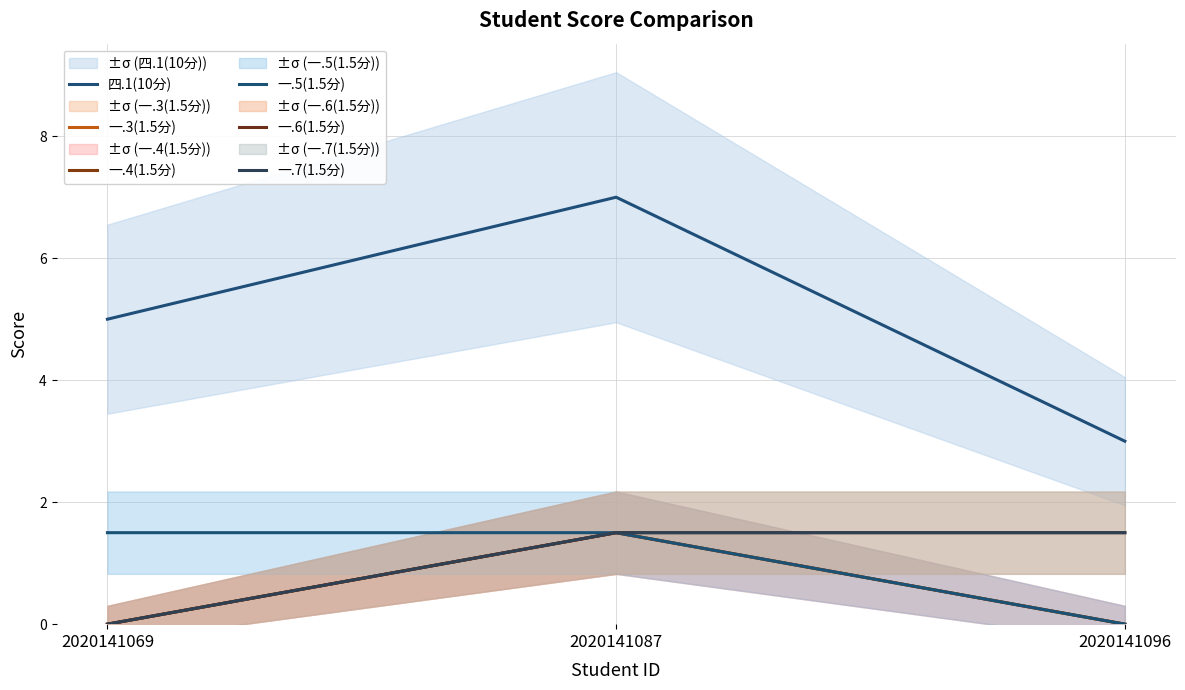

At which category does the chart reach its peak across all series?

2020141087